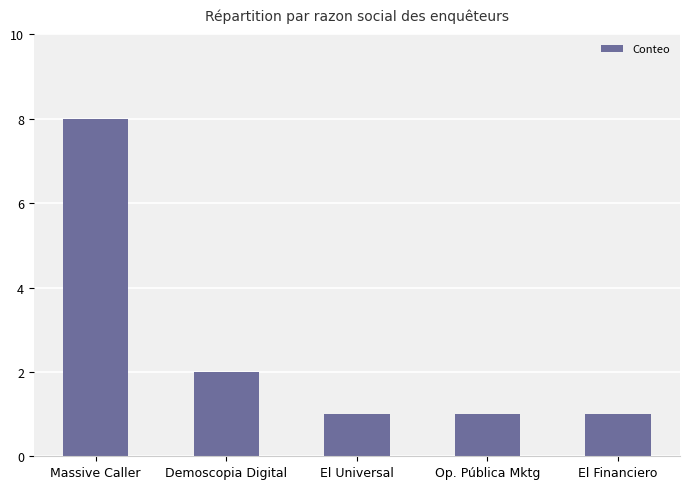

What is the greatest value displayed?

8